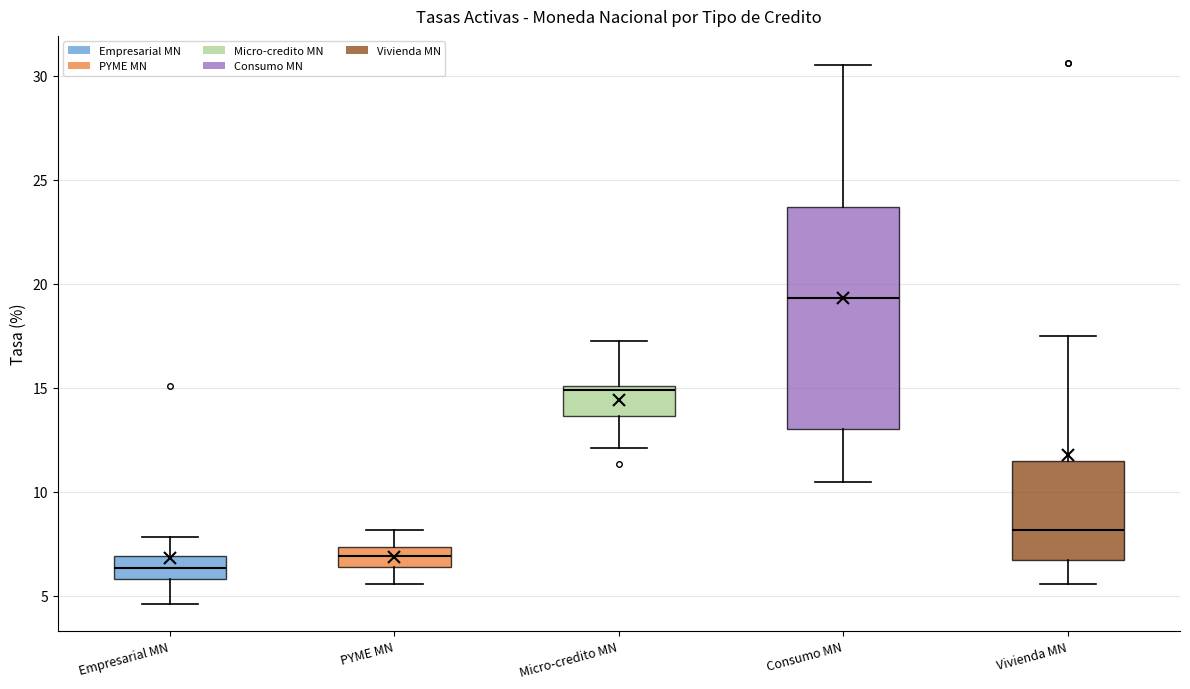

Which box's median line is the lowest?

Empresarial MN